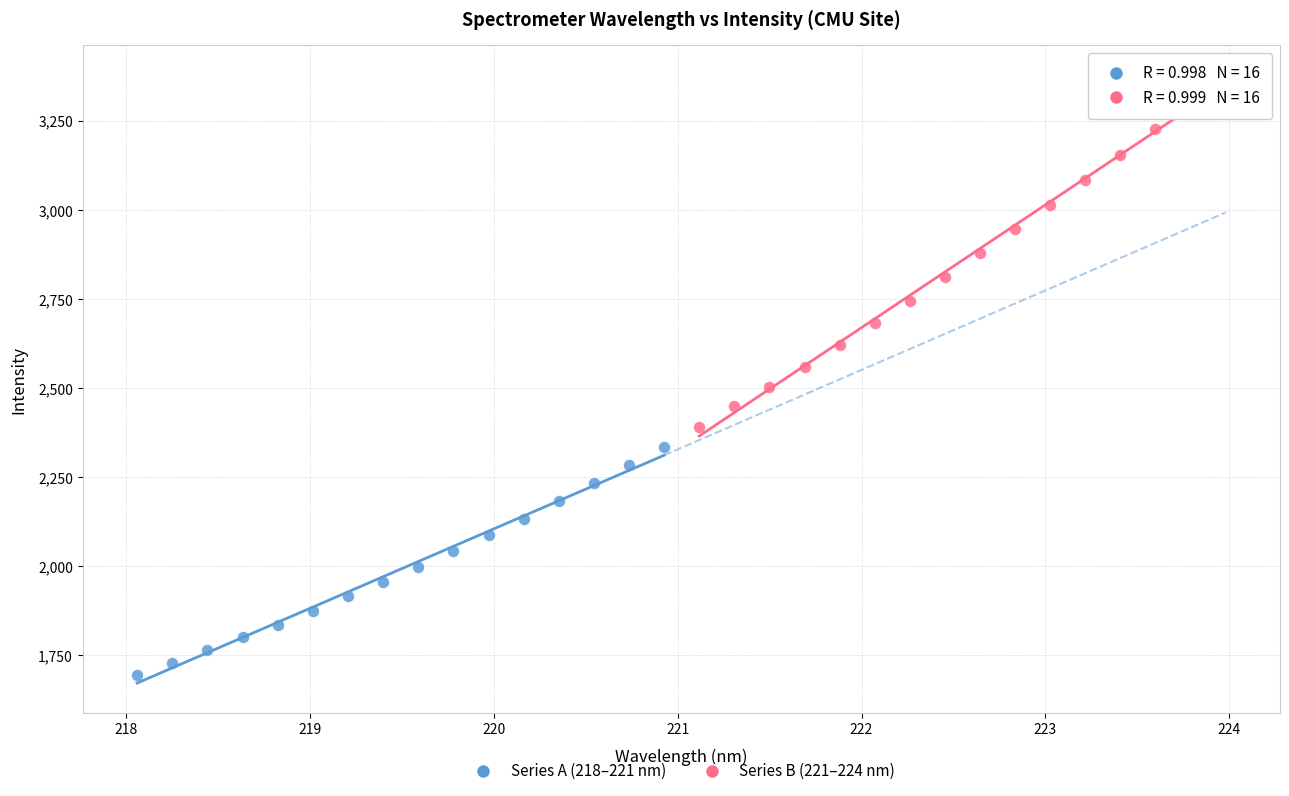

Which series has the widest spread of Y values?

Series B (221–224 nm)